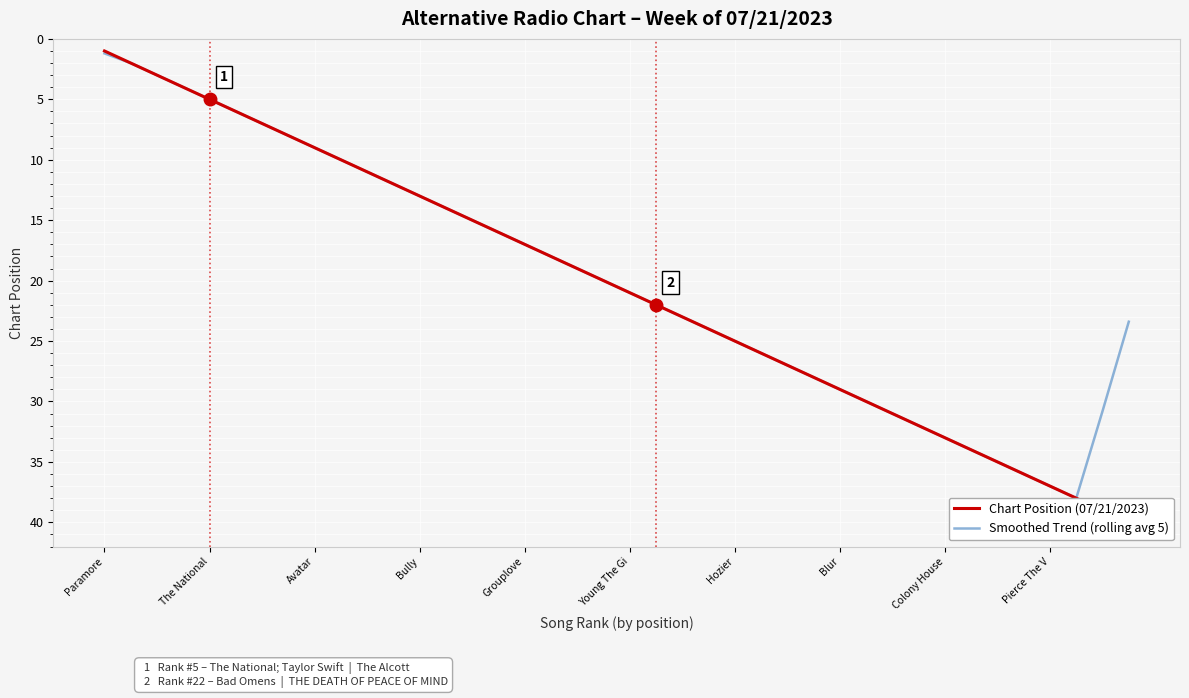

List the series in order of their overall mean, lowest first.

Smoothed Trend (rolling avg 5), Chart Position (07/21/2023)